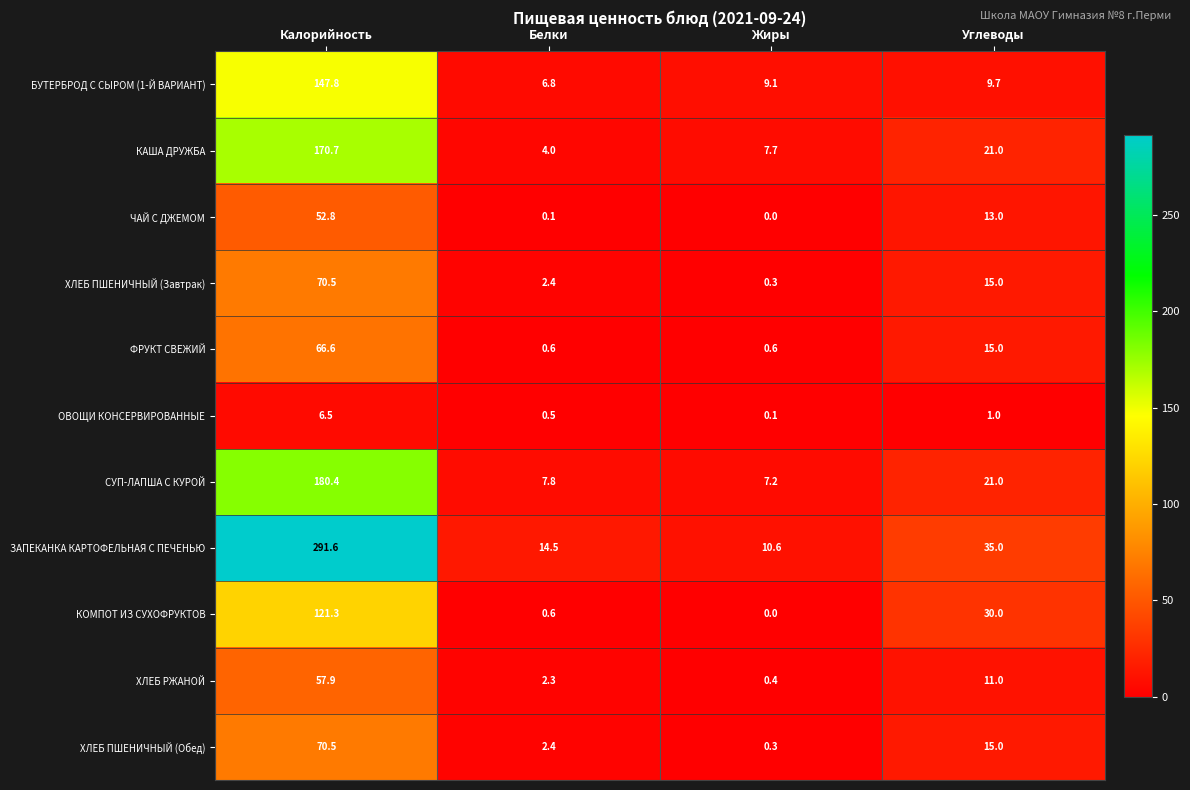

Between Жиры and Углеводы, which series saw the biggest shift?

КОМПОТ ИЗ СУХОФРУКТОВ